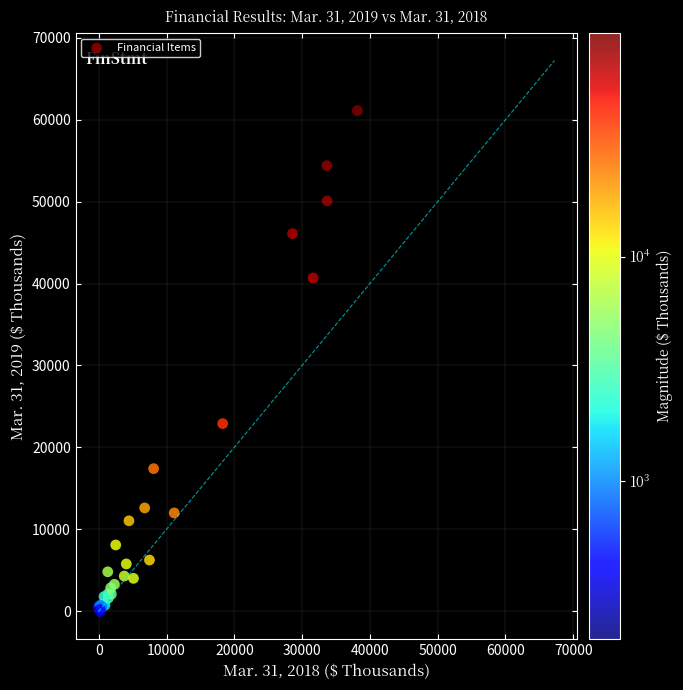

What Y value in the scatter plot is closest to 30525?

22892